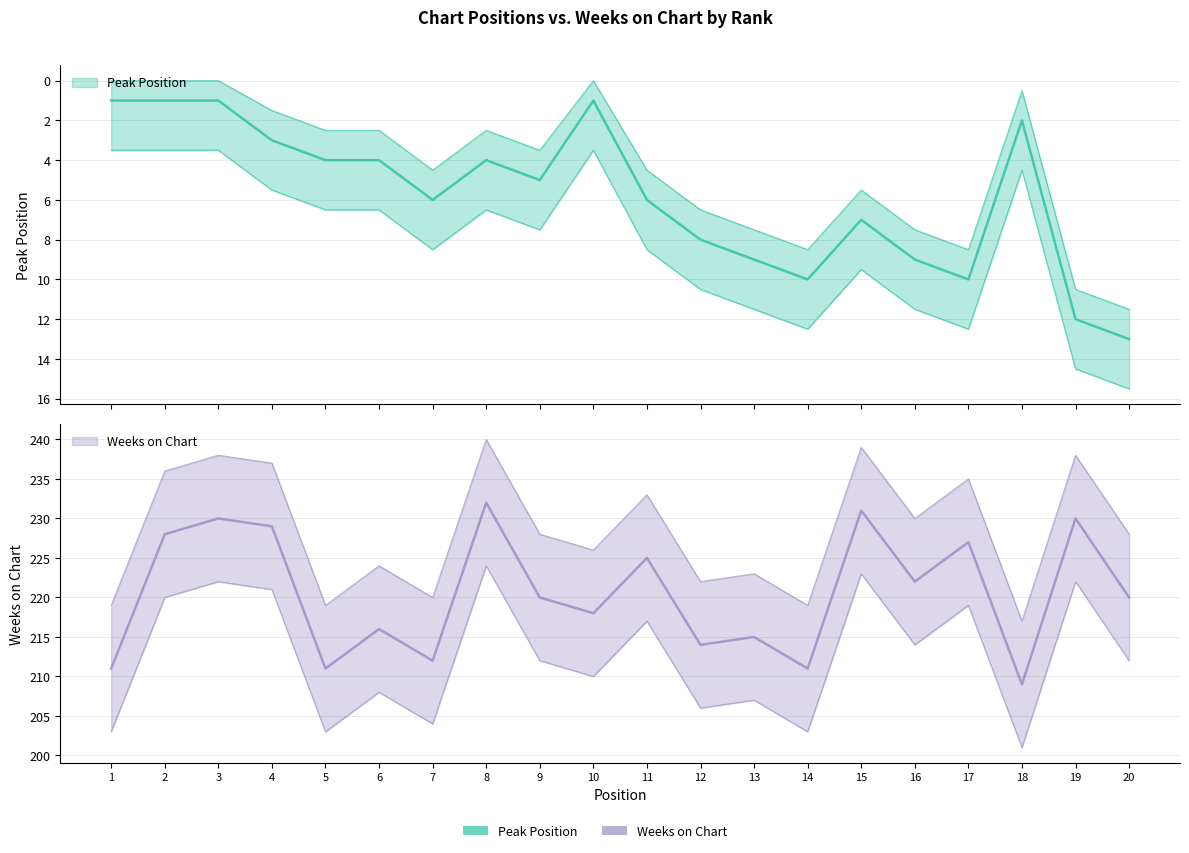

Reading left to right, what are all the values shown in this chart?

Peak Position: 1=1	2=1	3=1	4=3	5=4	6=4	7=6	8=4	9=5	10=1	11=6	12=8	13=9	14=10	15=7	16=9	17=10	18=2	19=12	20=13
Weeks on Chart: 1=211	2=228	3=230	4=229	5=211	6=216	7=212	8=232	9=220	10=218	11=225	12=214	13=215	14=211	15=231	16=222	17=227	18=209	19=230	20=220